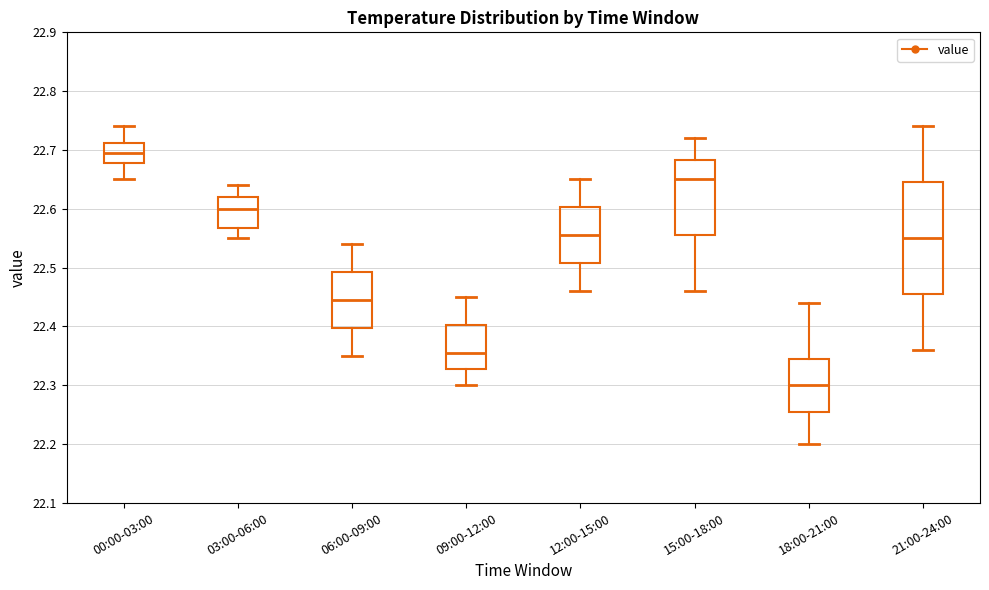

Which box's median line is the lowest?

18:00-21:00